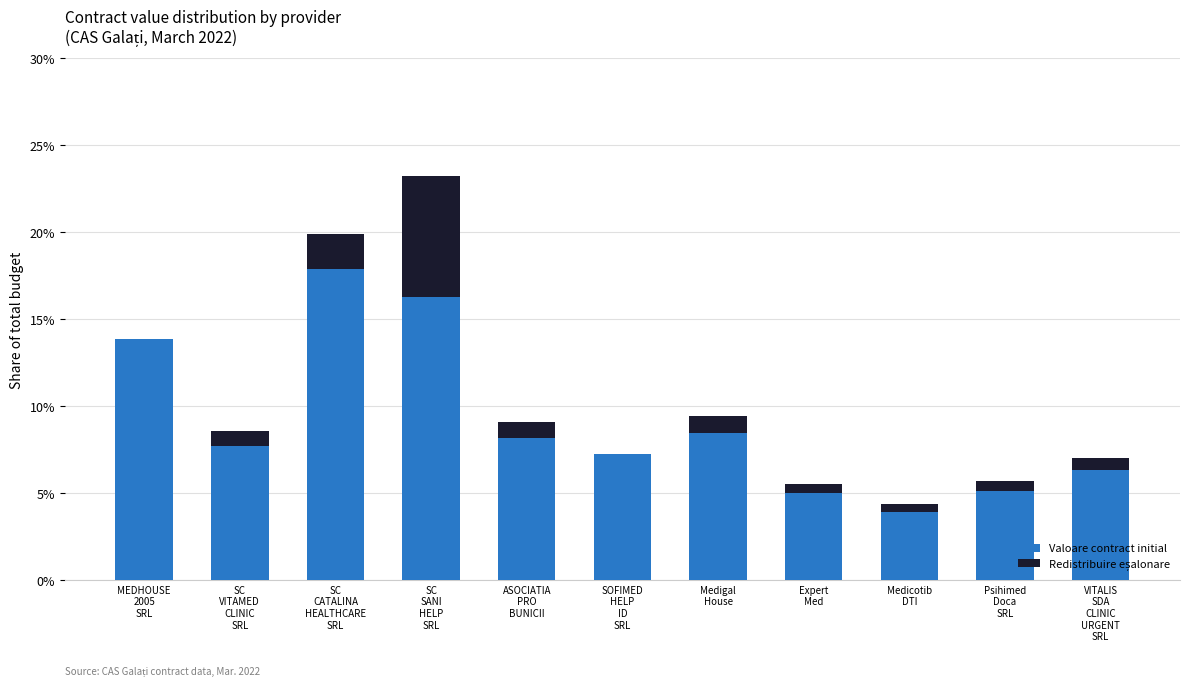

True or false: Valoare contract initial has a value of 2.8 at ASOCIATIA
PRO
BUNICII.

False